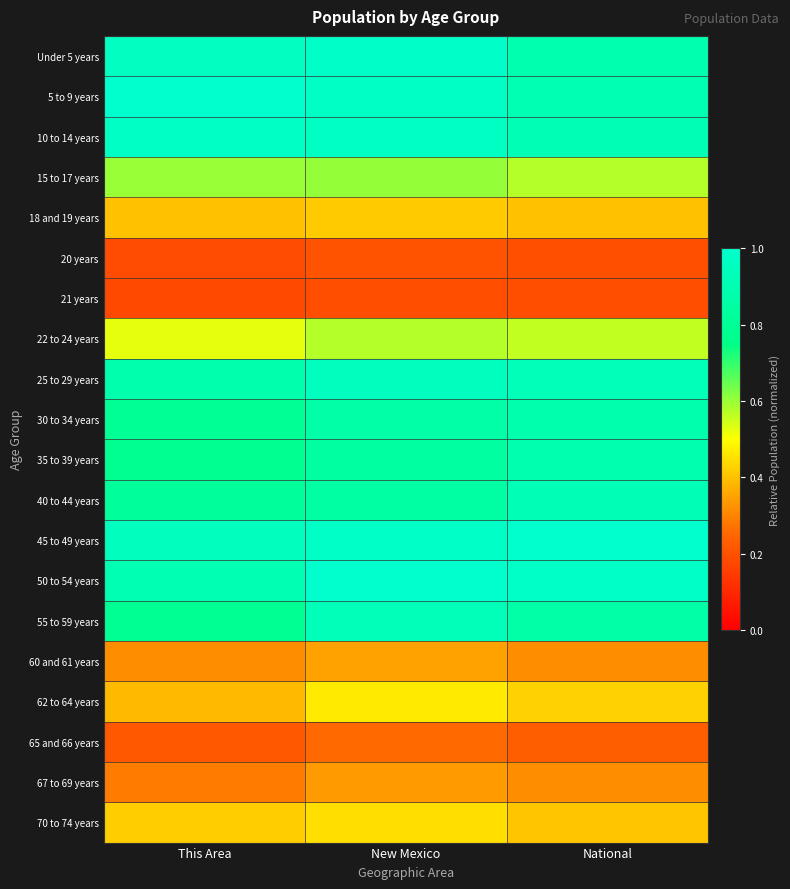

Between National and New Mexico, which is larger?

New Mexico